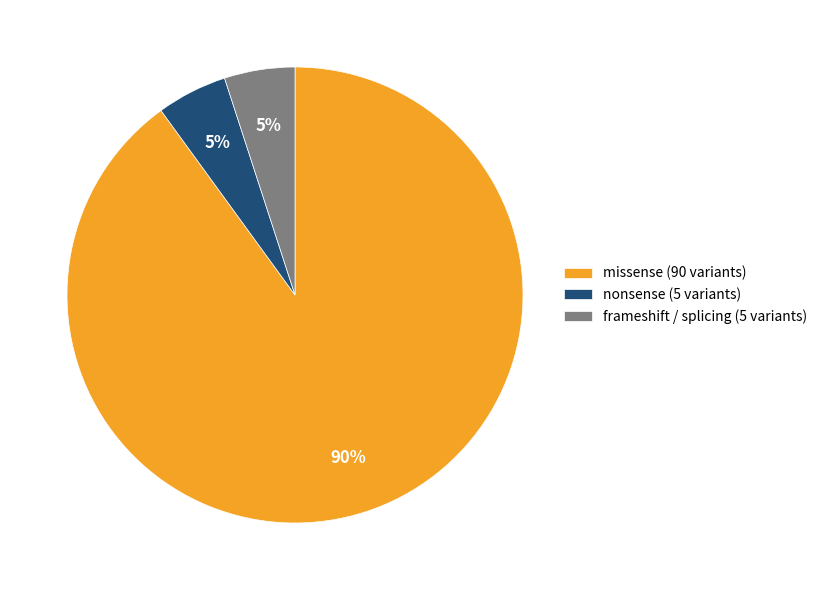

The nonsense (5 variants) slice represents 5% of the pie. True or false?

True